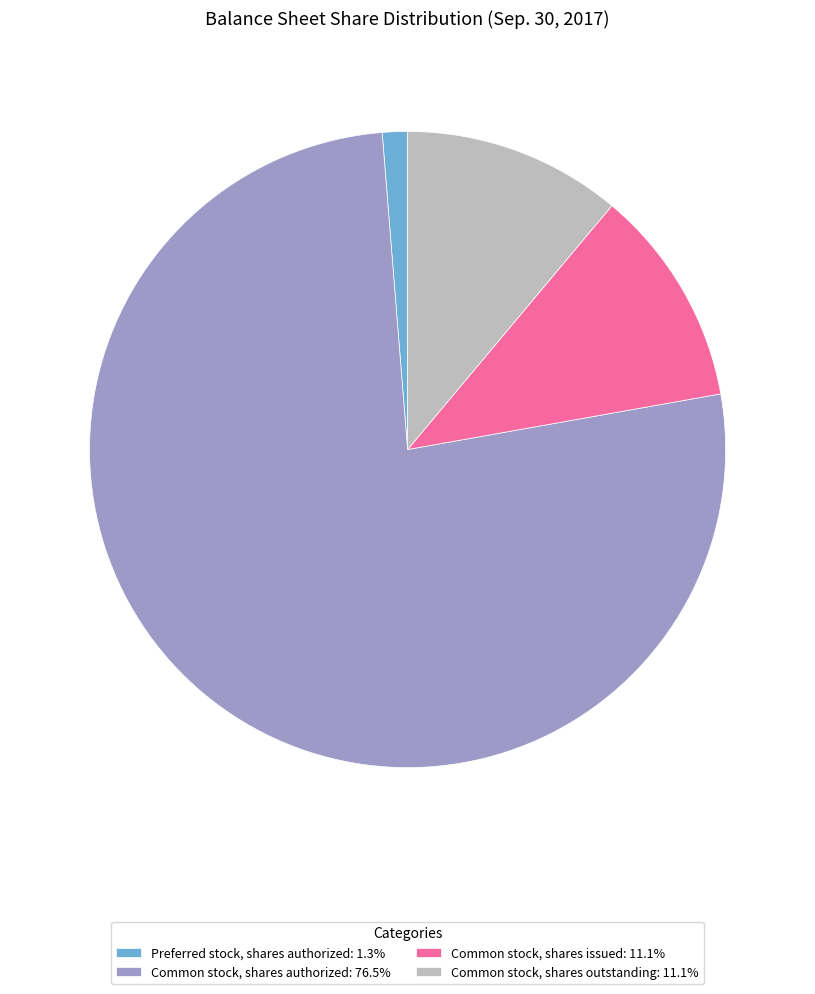

How many segments does this pie chart have?

4